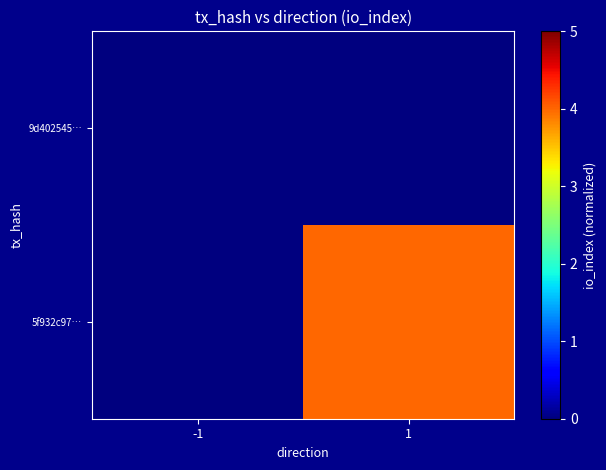

At which category is the sum across all series the highest?

1